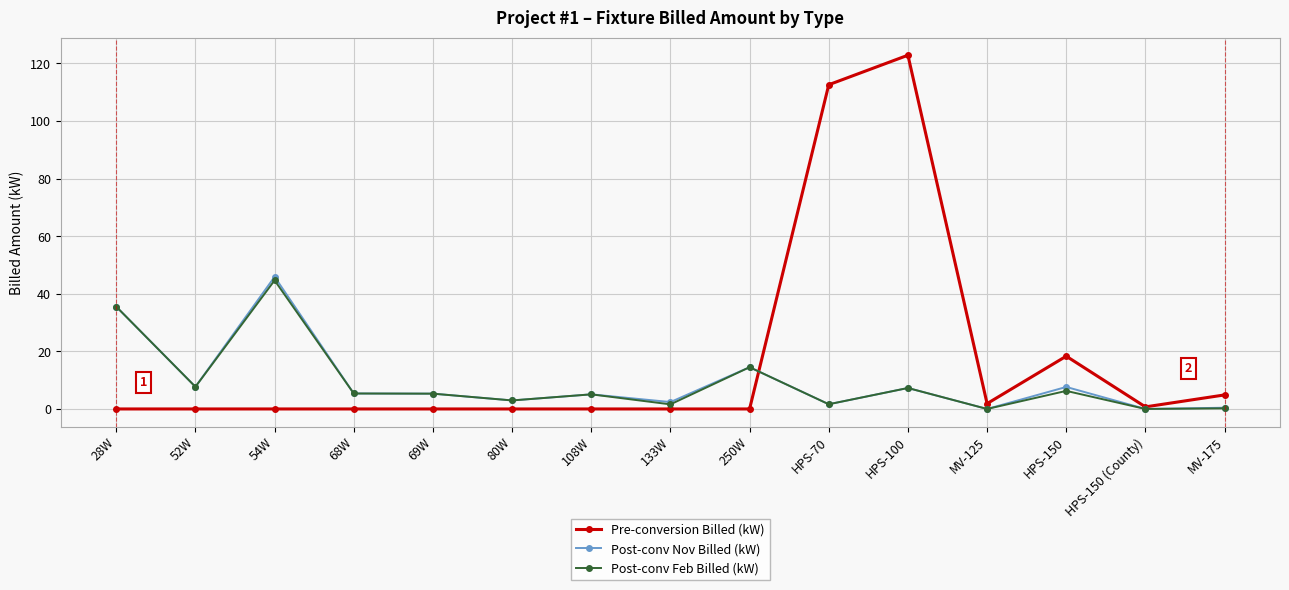

Which series has the largest range (max minus min)?

Pre-conversion Billed (kW)